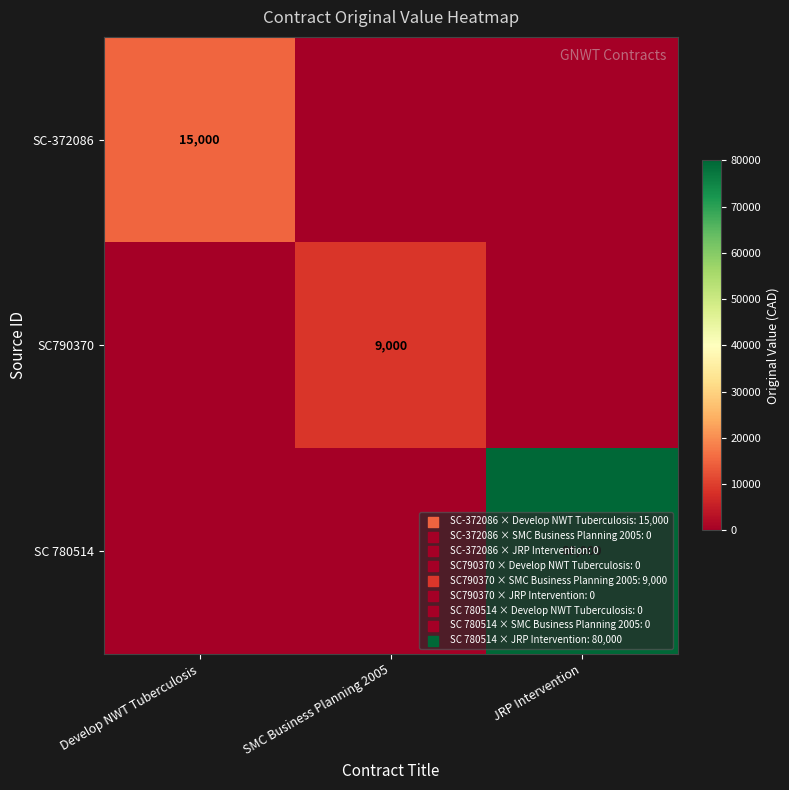

The value of SC-372086 at Develop NWT Tuberculosis is 5138. True or false?

False